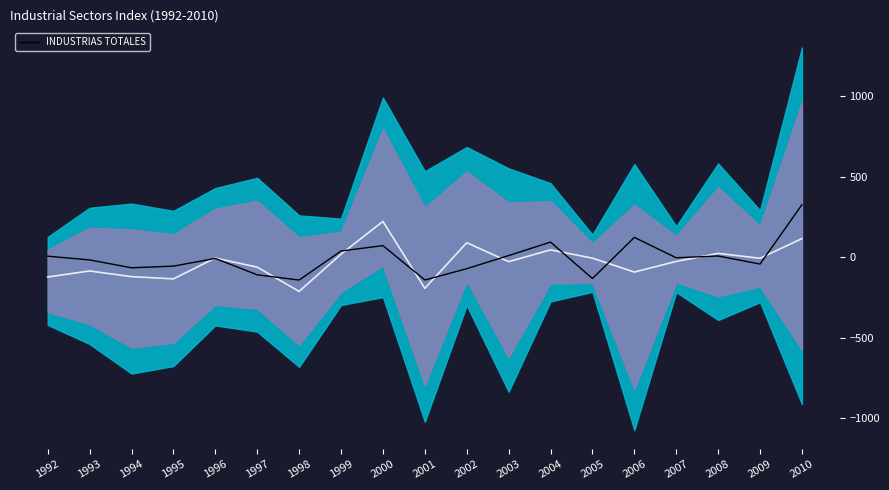

True or false: there are more than 2 points higher than both neighbors.

True